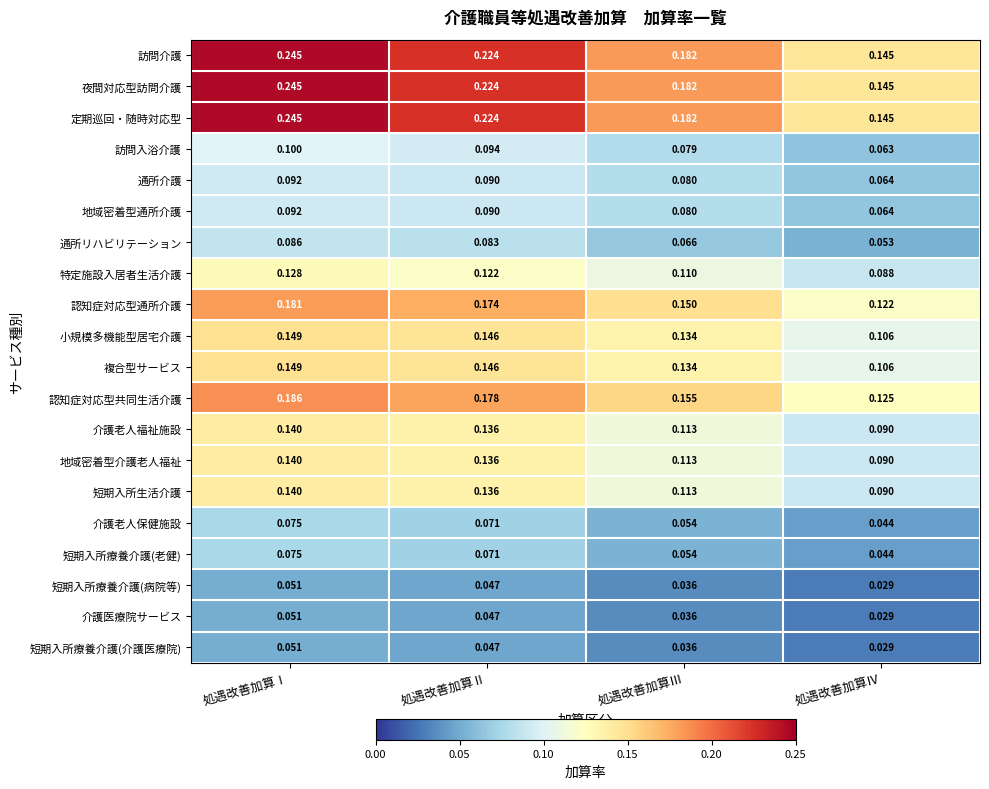

Rank the categories by 介護医療院サービス value from lowest to highest.

処遇改善加算Ⅳ, 処遇改善加算Ⅲ, 処遇改善加算Ⅱ, 処遇改善加算Ⅰ